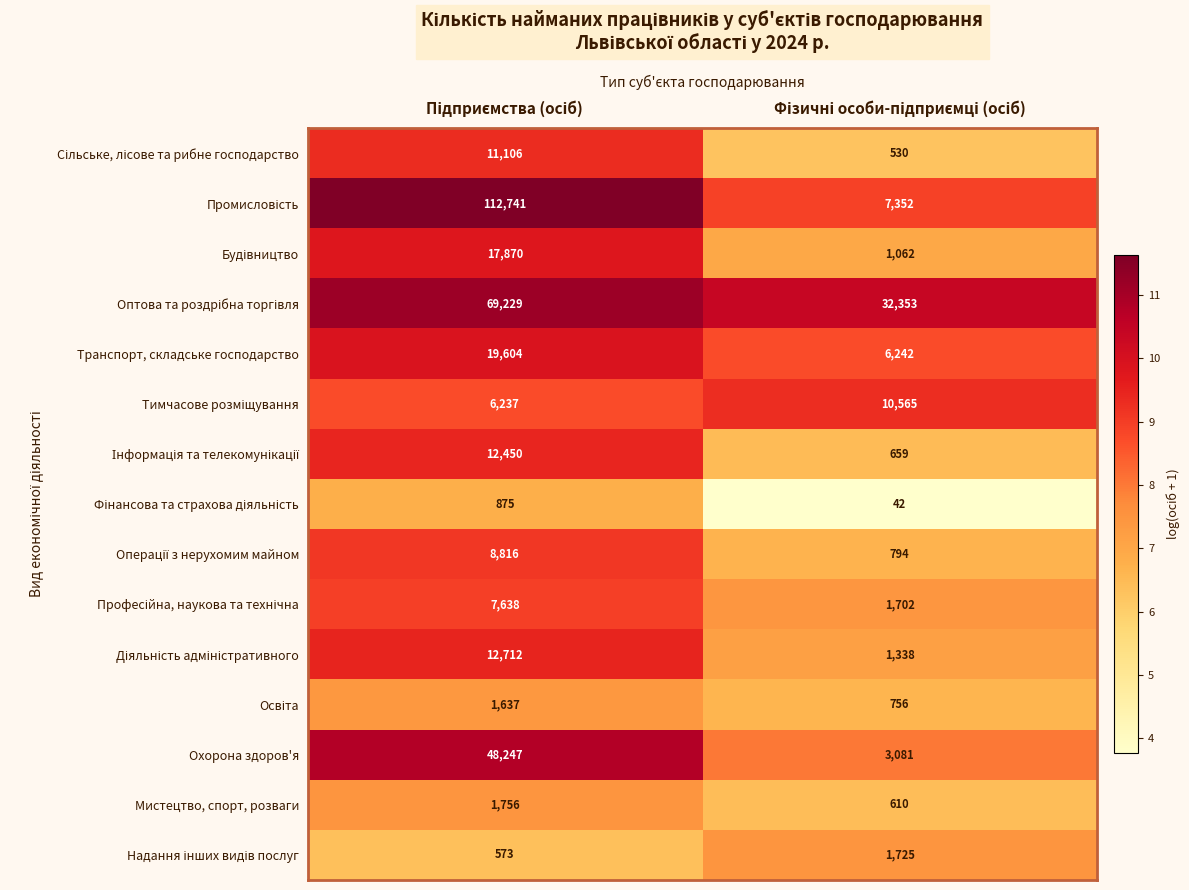

What is the difference between the maximum and minimum values in the Мистецтво, спорт, розваги series?

1146